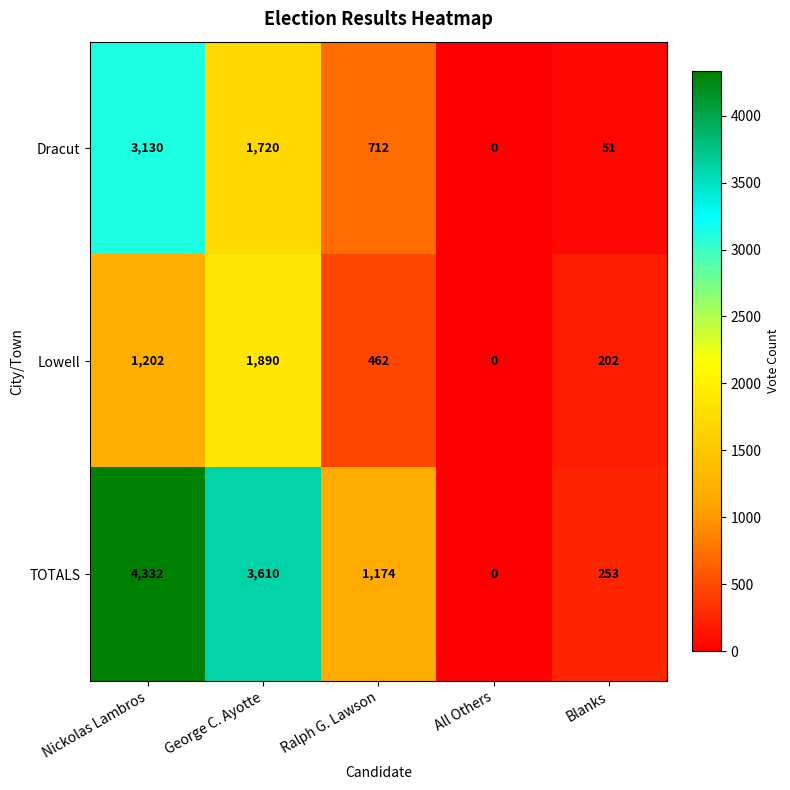

Where is Lowell nearest to the value 945?

Nickolas Lambros